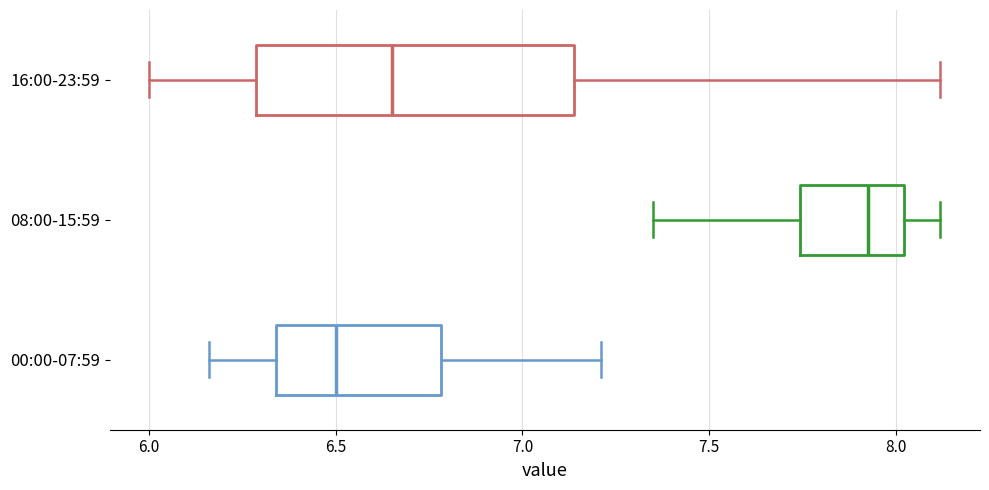

Comparing the boxes themselves (not the whiskers), which one is the widest?

16:00-23:59